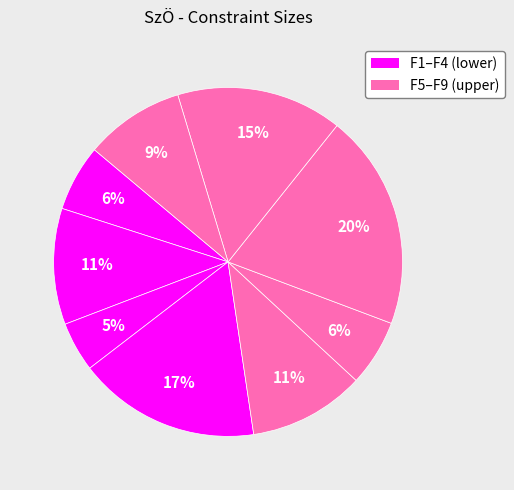

How many slices are in this pie chart?

9